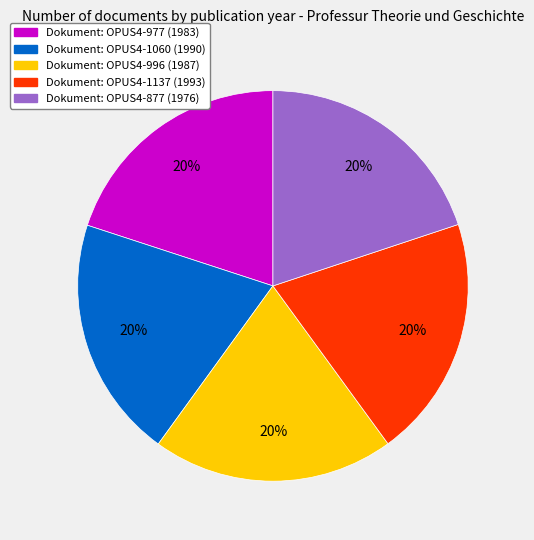

Does any single category account for the majority?

No